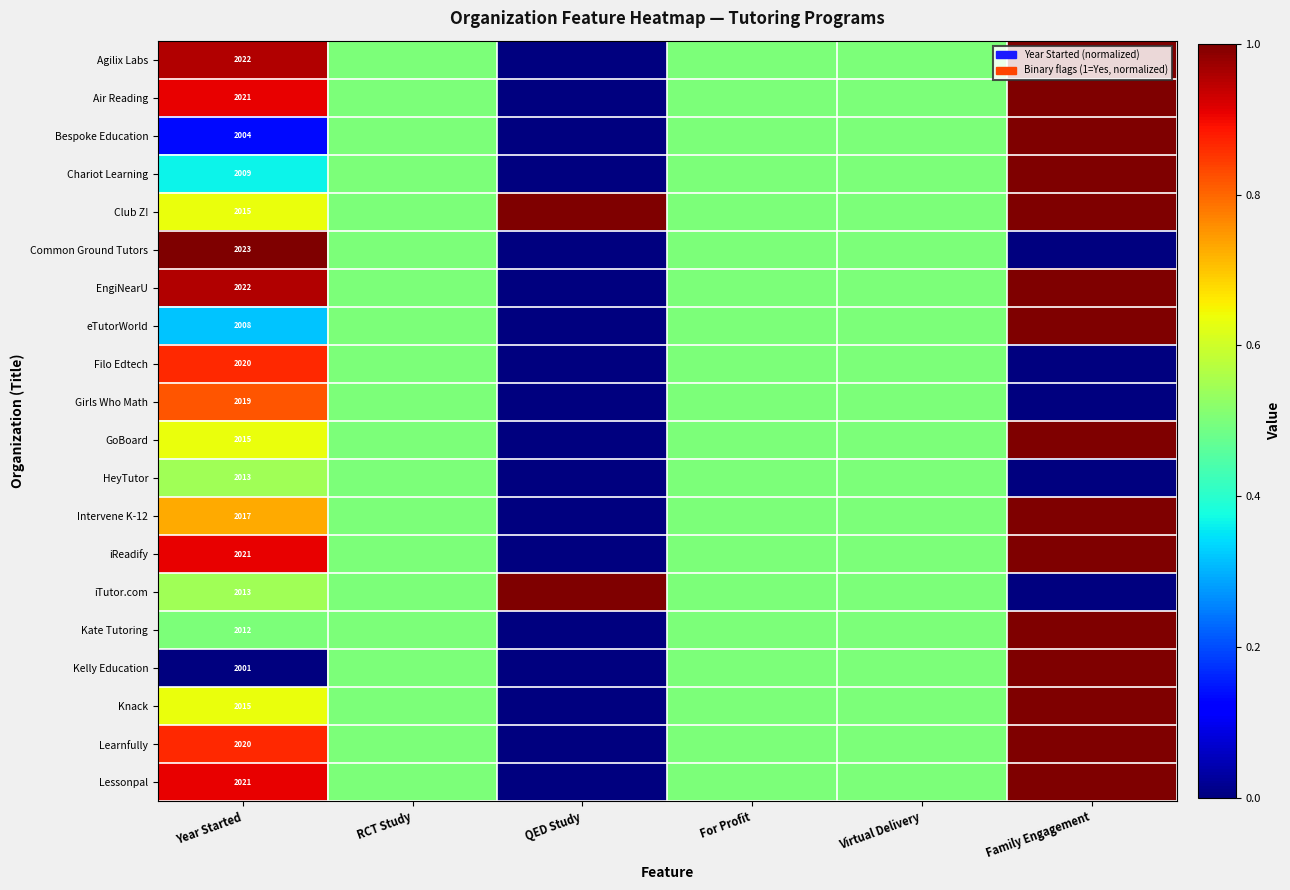

The value of Kelly Education at Year Started is 2655.1. True or false?

False